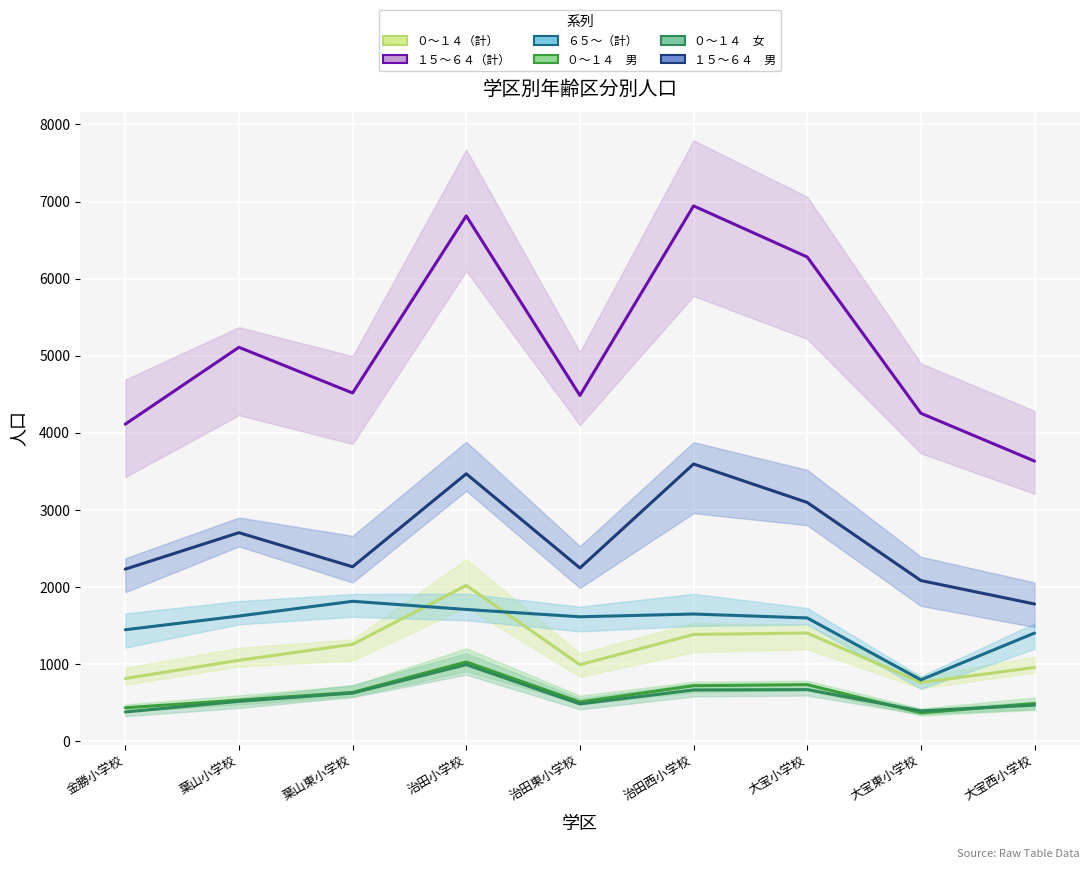

True or false: ０～１４　女 has a value of 647 at 金勝小学校.

False